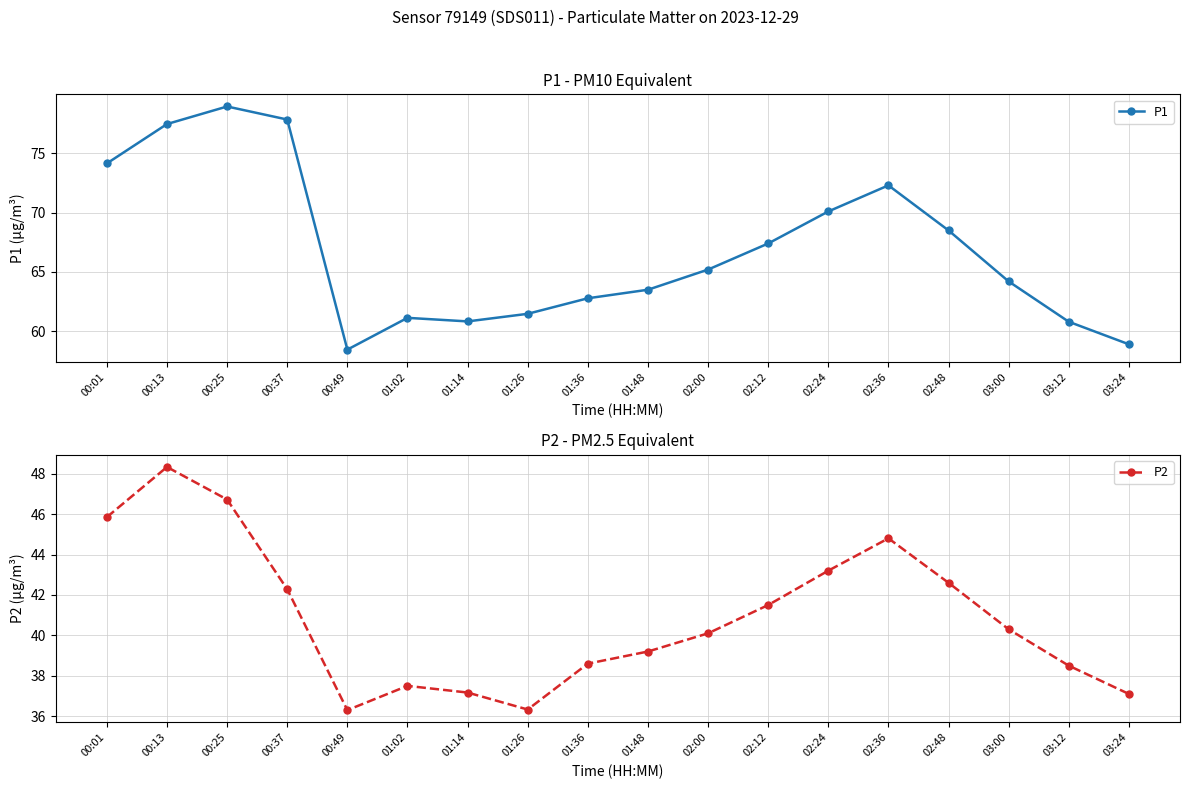

Count the number of data series in this chart.

2